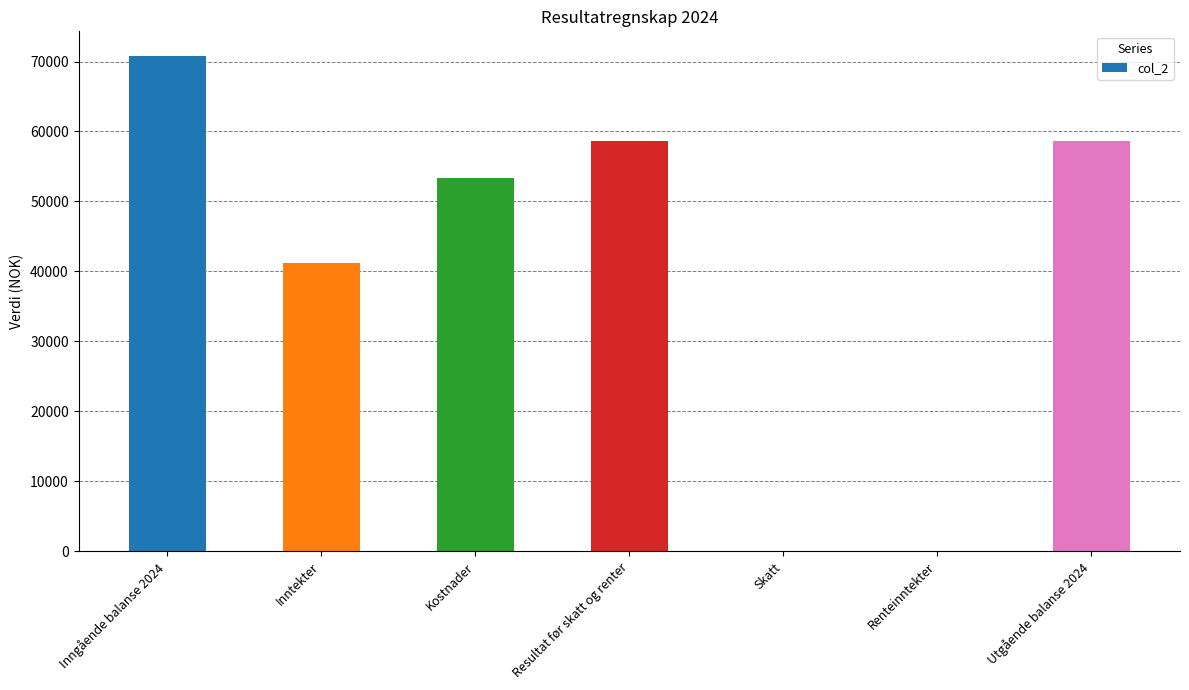

What is the greatest value displayed?

70772.7